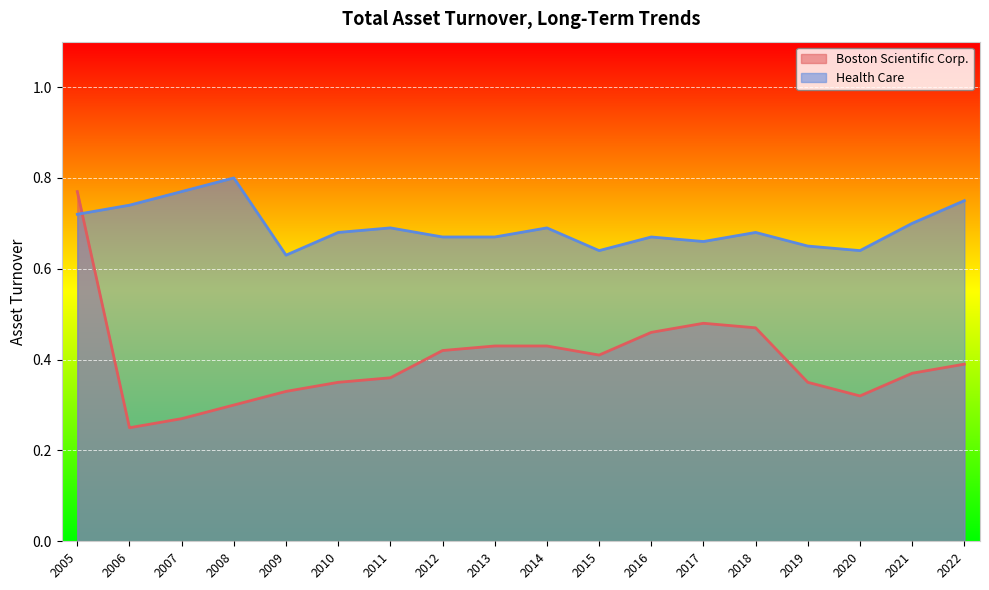

Which series ends up on top after the final intersection of Health Care and Boston Scientific Corp.?

Health Care